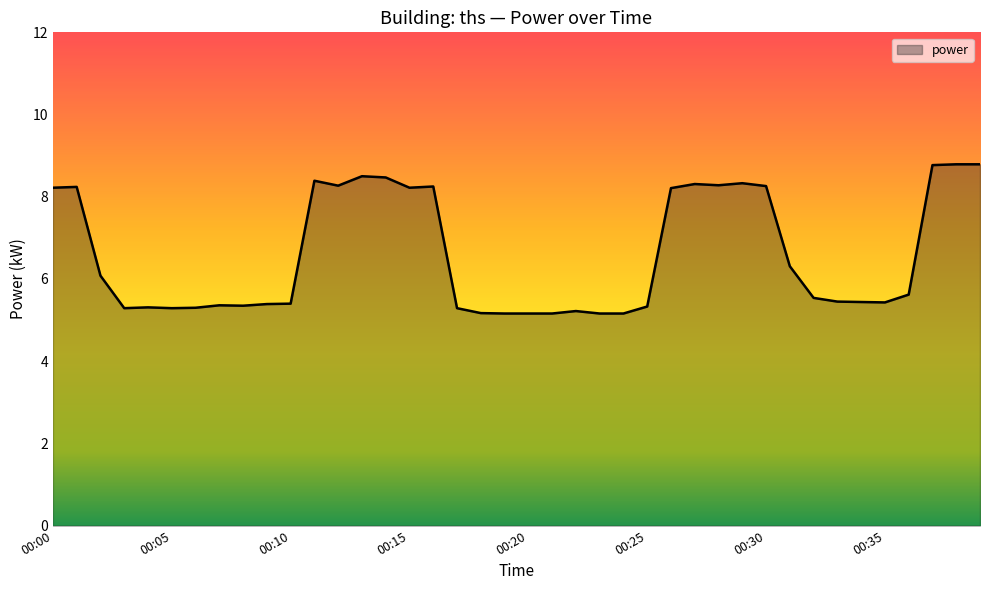

What is the minimum value shown in the chart?

5.2